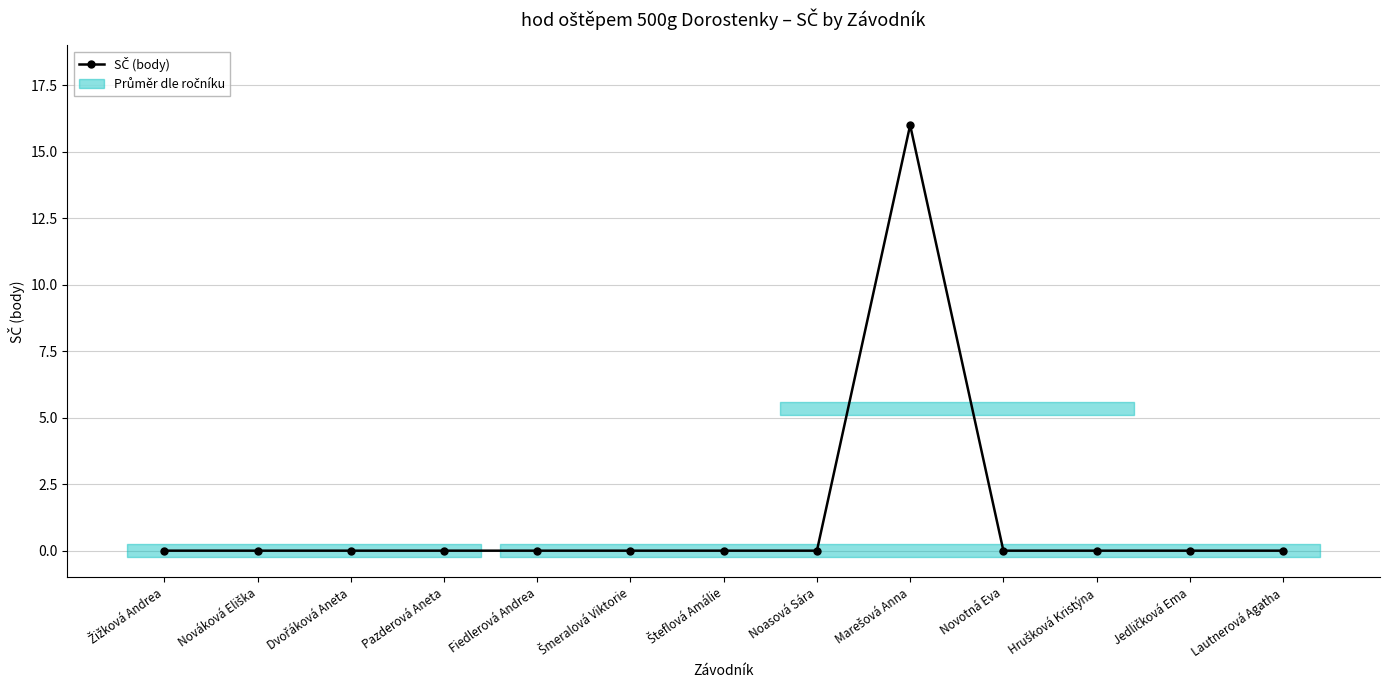

Is this an area chart (filled region under the line)?

No